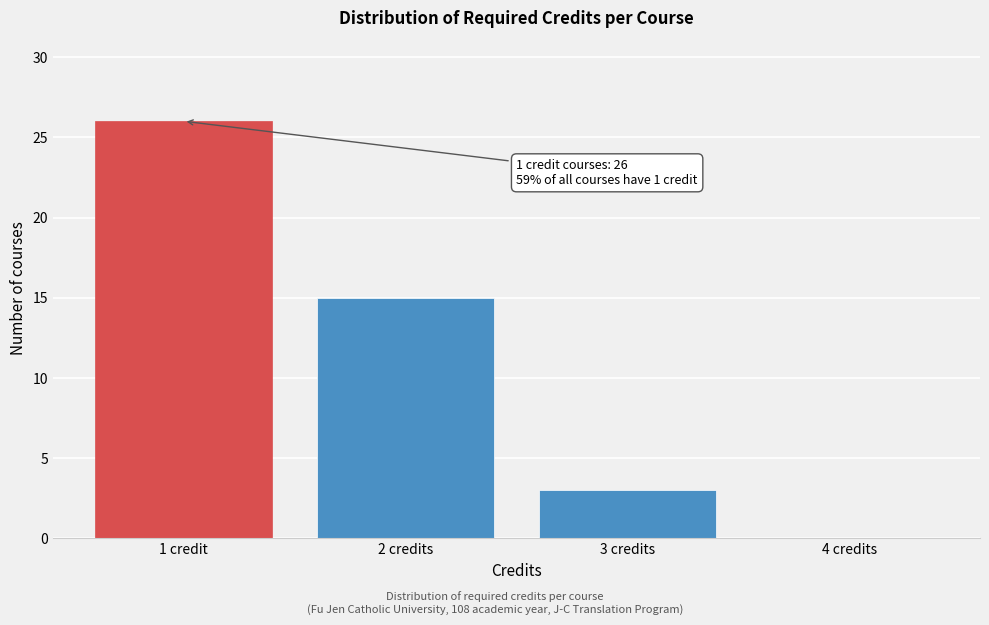

Reading left to right, extract all data points from this chart.

1 credit=26	2 credits=15	3 credits=3	4 credits=0